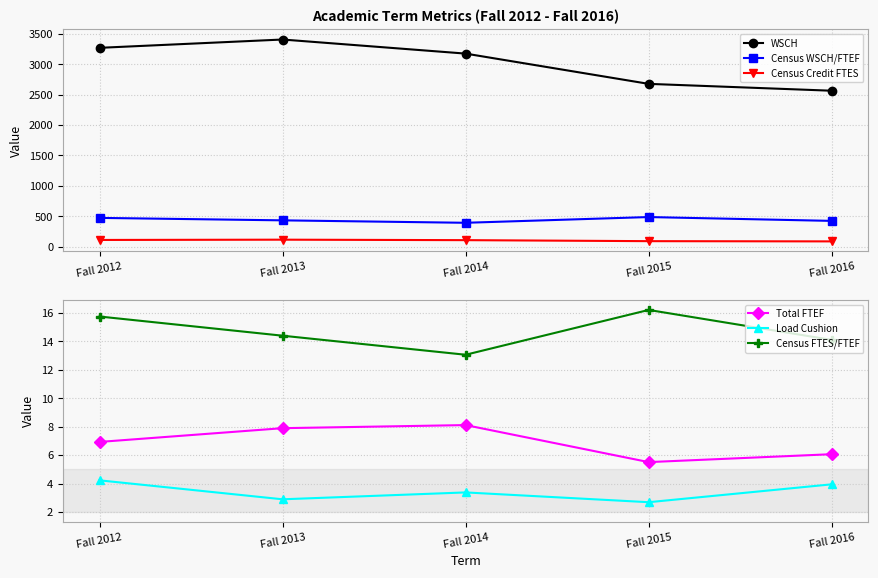

True or false: Census FTES/FTEF has more than 1 points higher than both neighbors.

False